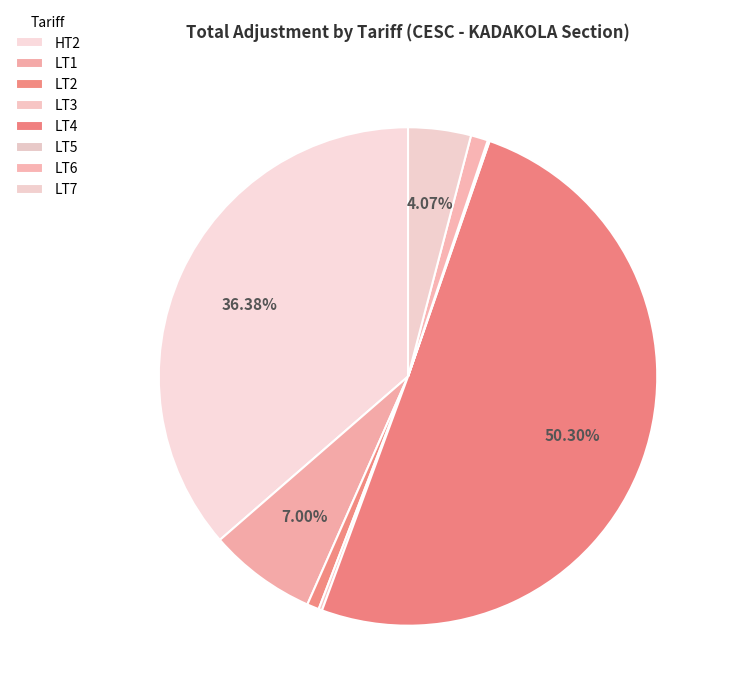

Which category has the smallest portion of the pie?

LT5